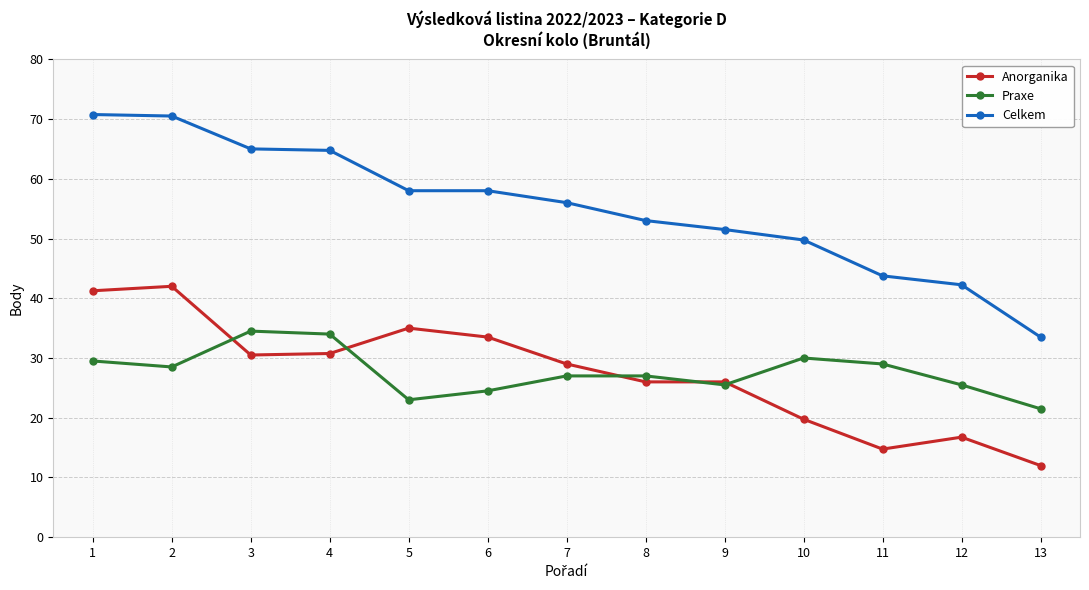

The value of Praxe at 7 is 27.0. True or false?

True